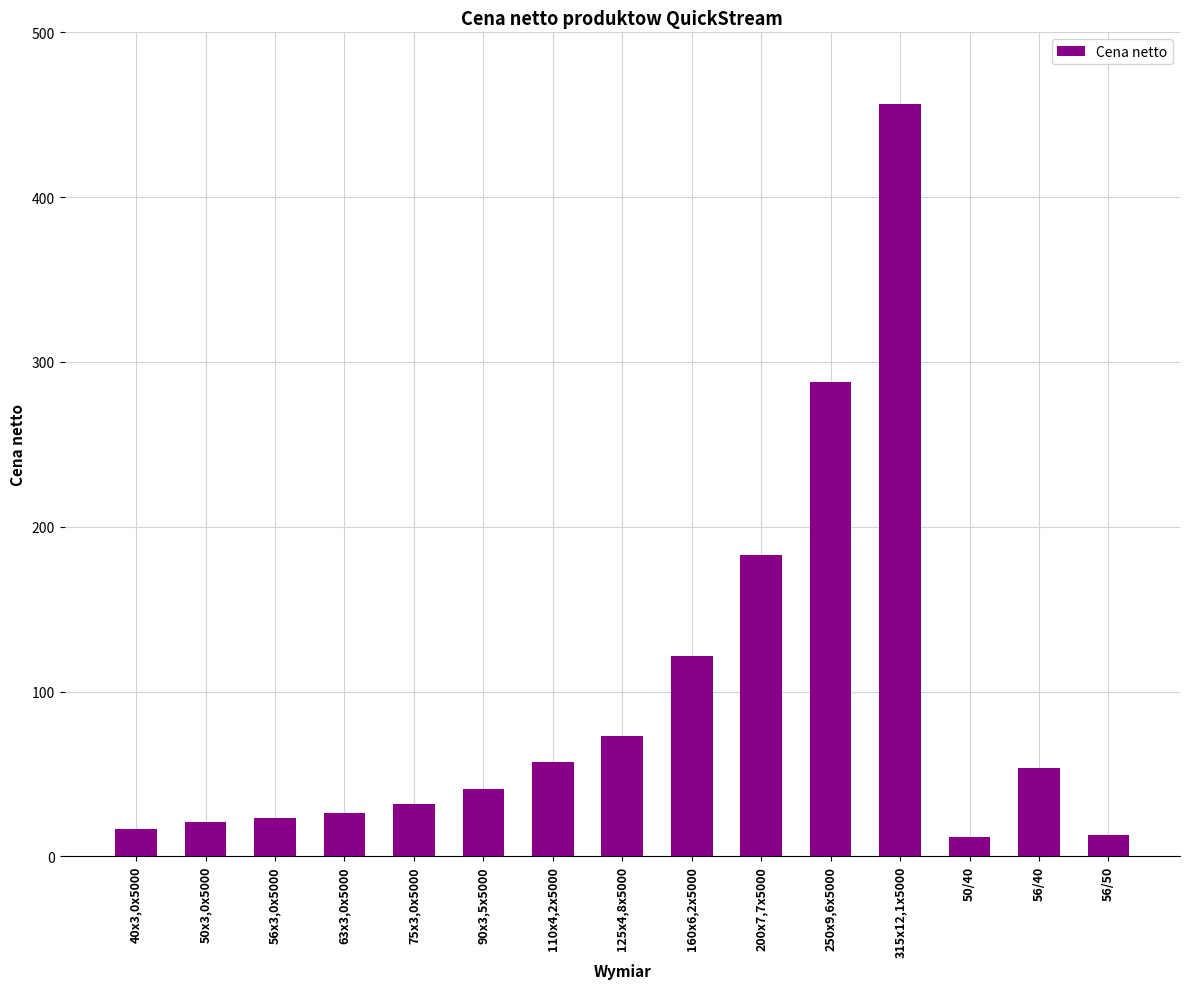

The value at 160x6,2x5000 is 121.6. True or false?

True